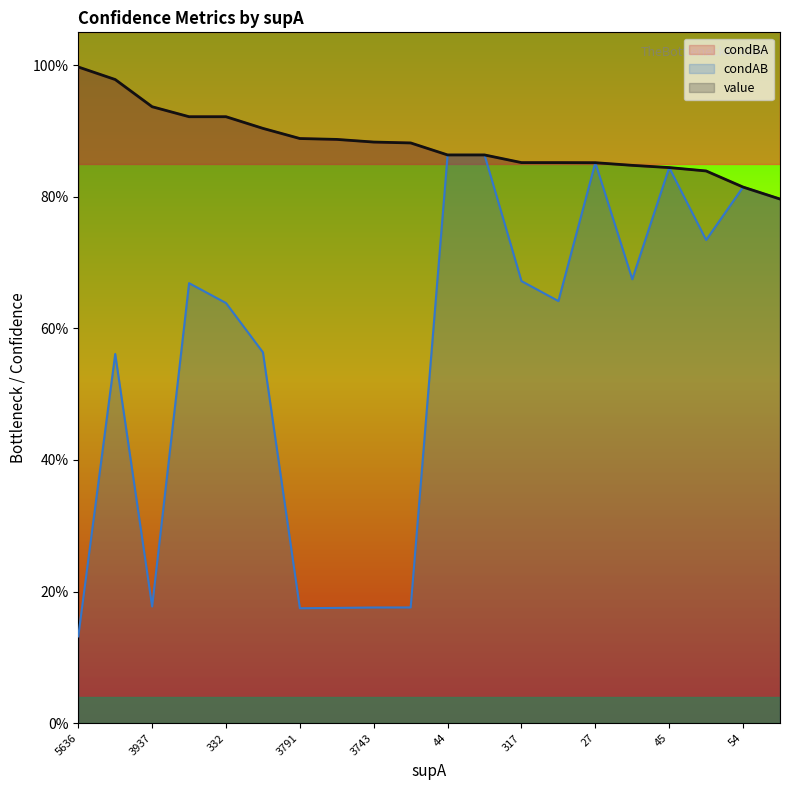

The condAB series shows 0.9 at 332. True or false?

False